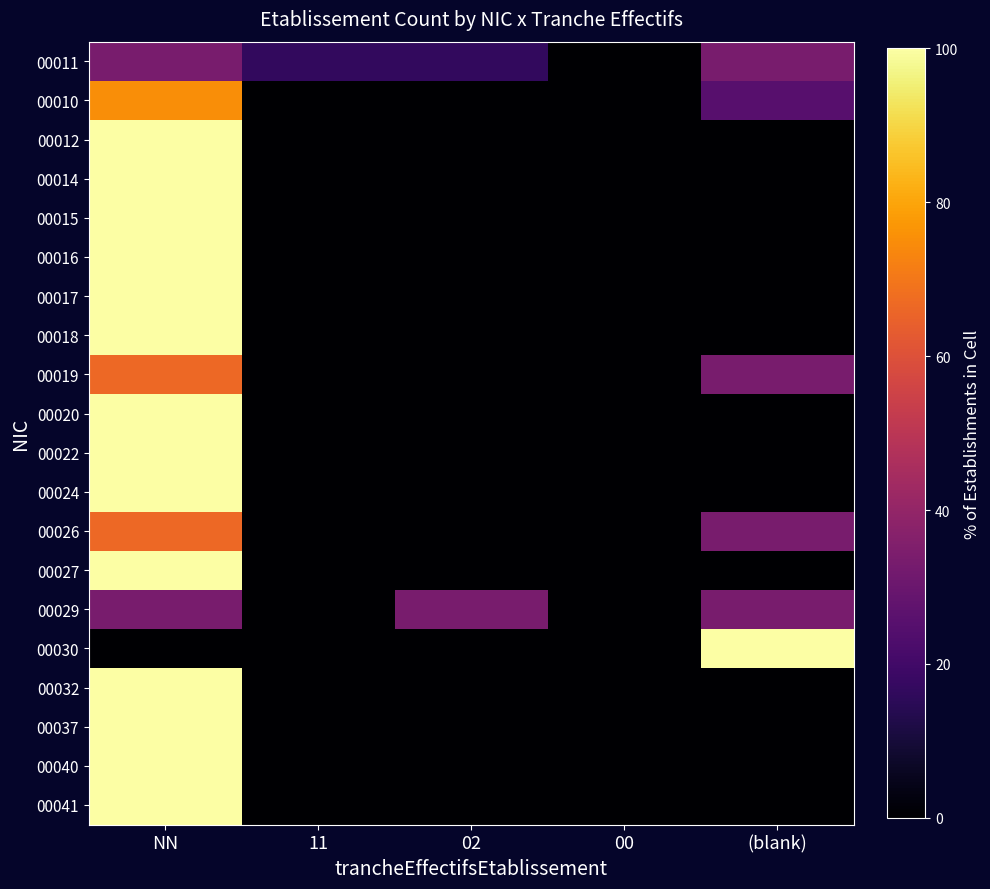

Between 00 and NN, which is larger?

NN